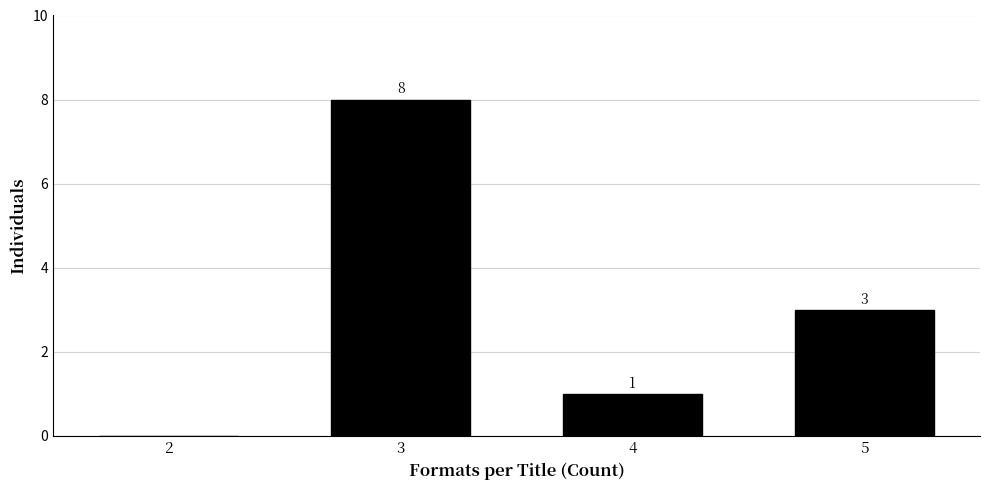

Reading left to right, transcribe all the data shown in this chart.

2=0	3=8	4=1	5=3